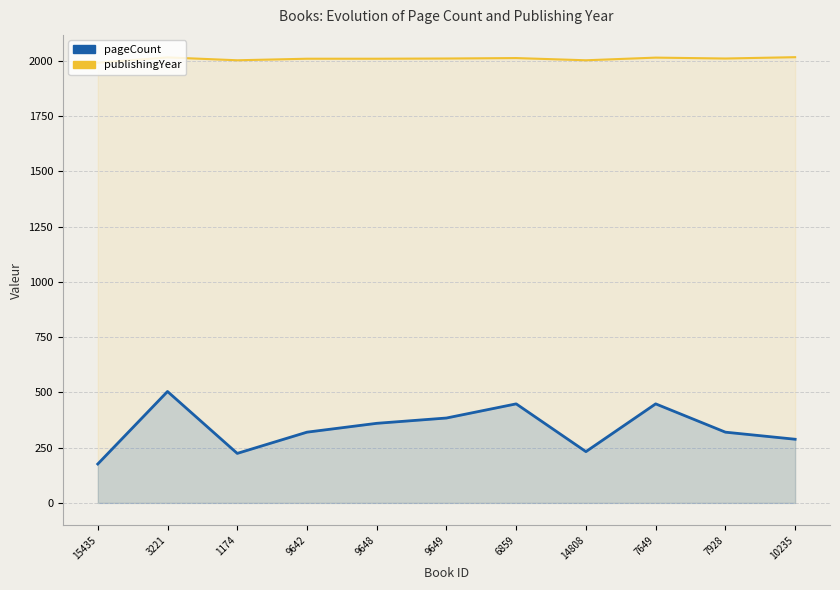

At which label does publishingYear reach its minimum?

15435